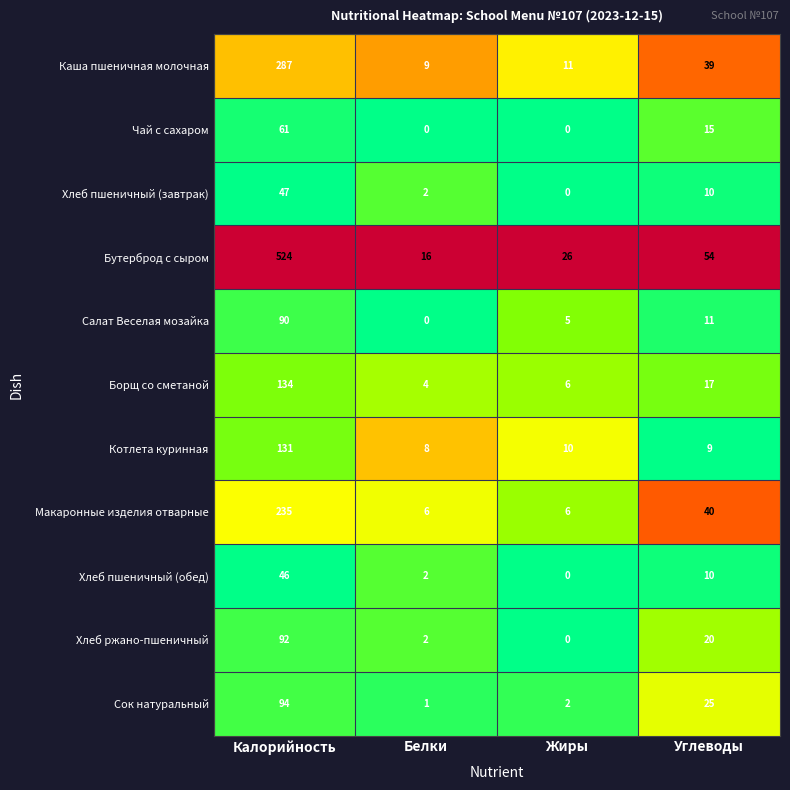

What is the spread (max minus min) of values at Белки?

16